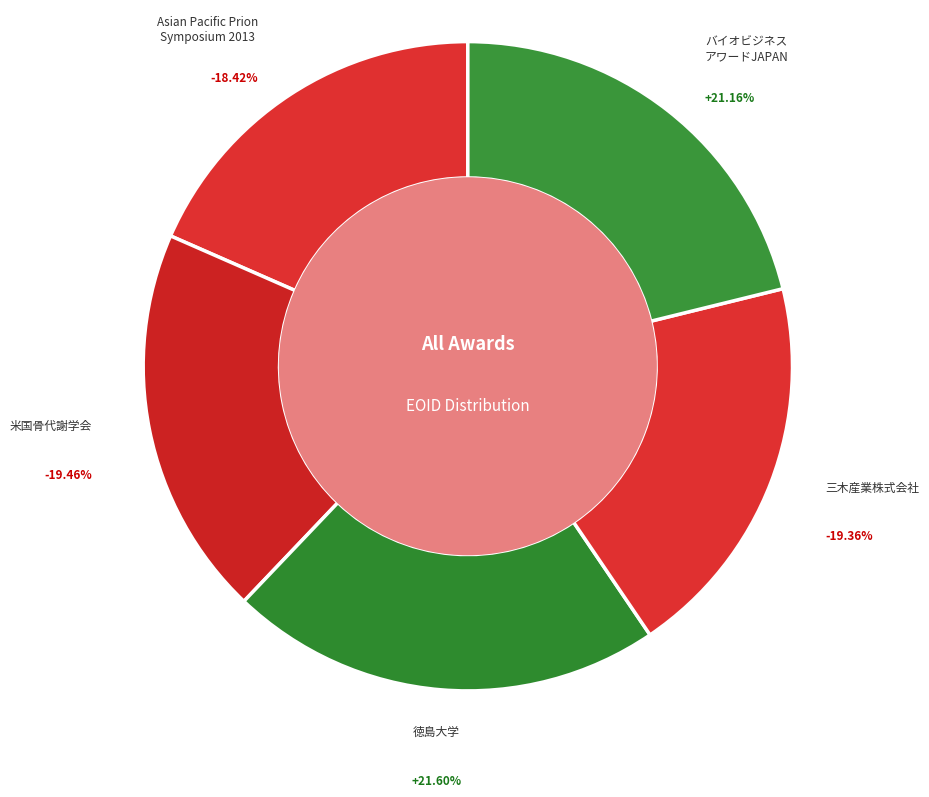

Does 308598 represent more than half of the total?

No